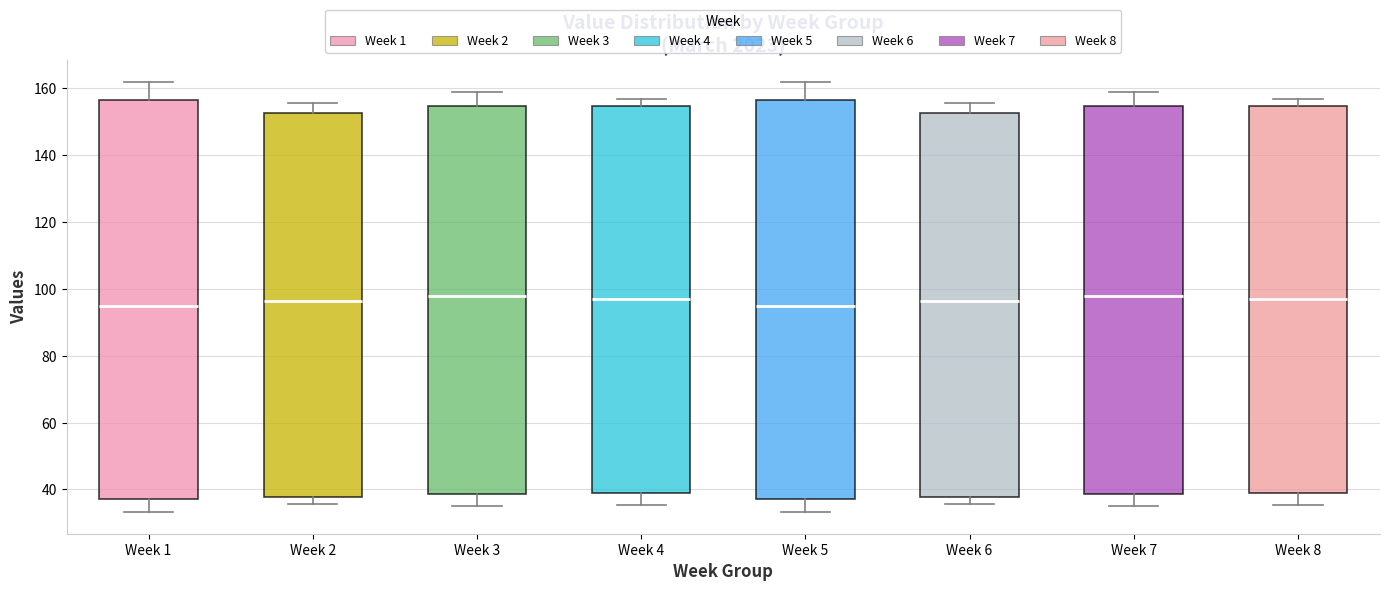

Reading left to right, transcribe this box plot: for each box, give where its median line is, the range the box spans, and where its two whiskers end, as read against the y-axis. The values are not printed on the chart, so give them approximately, as read against the axis.

Week 1: median 96, box 38 to 156, whiskers 34 to 162
Week 2: median 96, box 38 to 152, whiskers 36 to 156
Week 3: median 98, box 38 to 154, whiskers 36 to 158
Week 4: median 96, box 38 to 154, whiskers 36 to 156
Week 5: median 96, box 38 to 156, whiskers 34 to 162
Week 6: median 96, box 38 to 152, whiskers 36 to 156
Week 7: median 98, box 38 to 154, whiskers 36 to 158
Week 8: median 96, box 38 to 154, whiskers 36 to 156